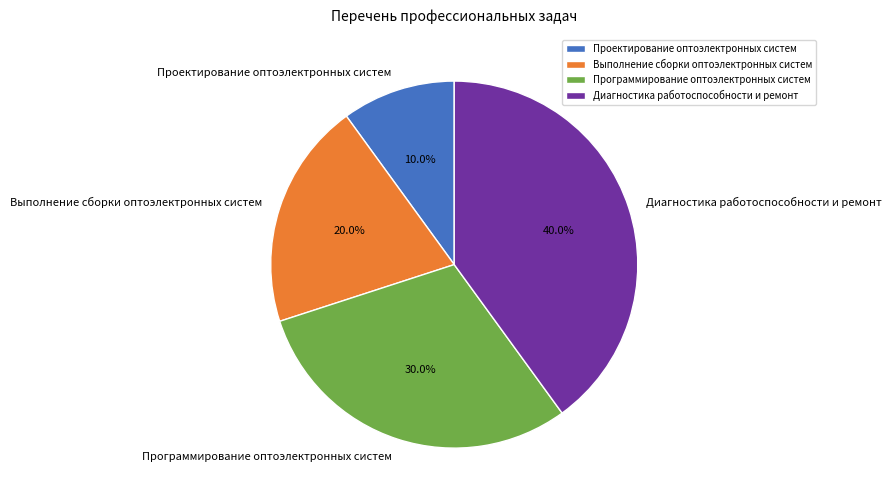

How many segments does this pie chart have?

4